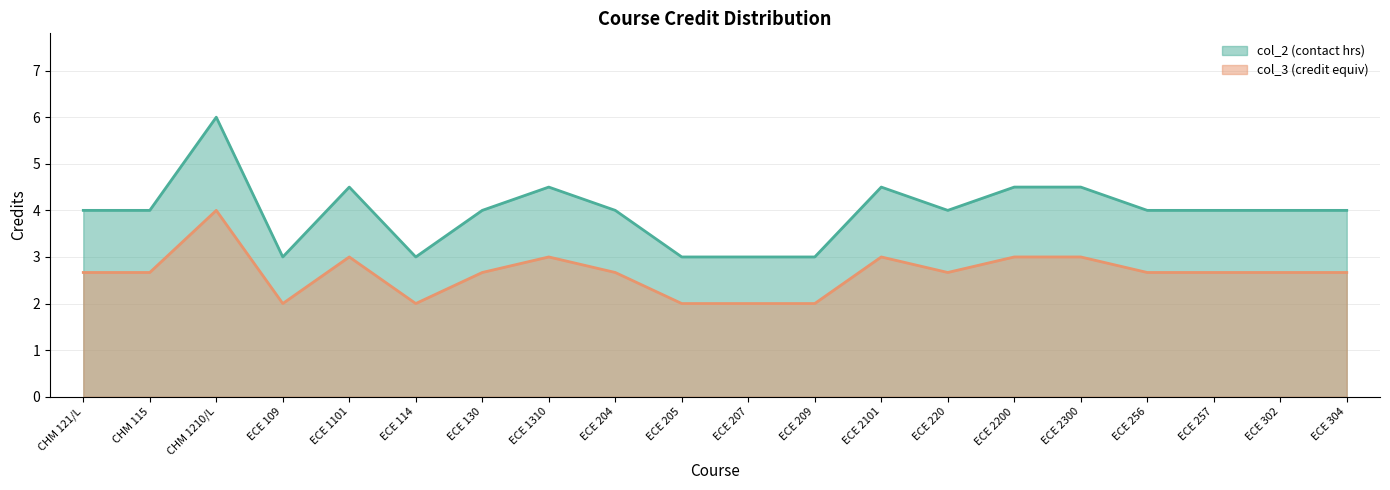

Reading left to right, list all the values displayed in this chart.

col_2: CHM 121/L=4.0	CHM 115=4.0	CHM 1210/L=6.0	ECE 109=3.0	ECE 1101=4.5	ECE 114=3.0	ECE 130=4.0	ECE 1310=4.5	ECE 204=4.0	ECE 205=3.0	ECE 207=3.0	ECE 209=3.0	ECE 2101=4.5	ECE 220=4.0	ECE 2200=4.5	ECE 2300=4.5	ECE 256=4.0	ECE 257=4.0	ECE 302=4.0	ECE 304=4.0
col_3: CHM 121/L=2.7	CHM 115=2.7	CHM 1210/L=4.0	ECE 109=2.0	ECE 1101=3.0	ECE 114=2.0	ECE 130=2.7	ECE 1310=3.0	ECE 204=2.7	ECE 205=2.0	ECE 207=2.0	ECE 209=2.0	ECE 2101=3.0	ECE 220=2.7	ECE 2200=3.0	ECE 2300=3.0	ECE 256=2.7	ECE 257=2.7	ECE 302=2.7	ECE 304=2.7